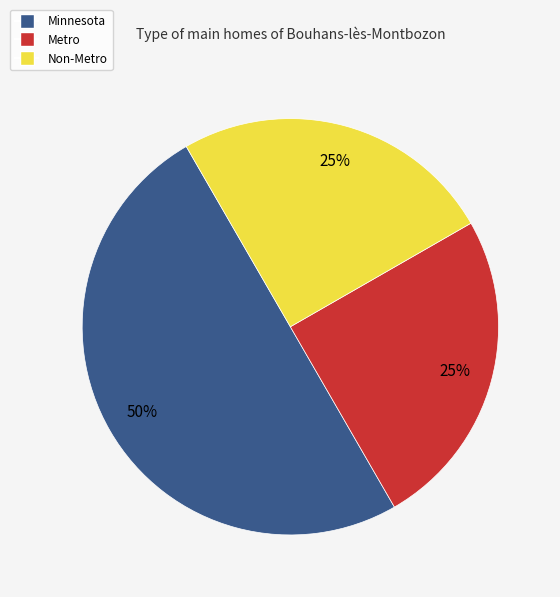

Does Non-Metro represent more than half of the total?

No